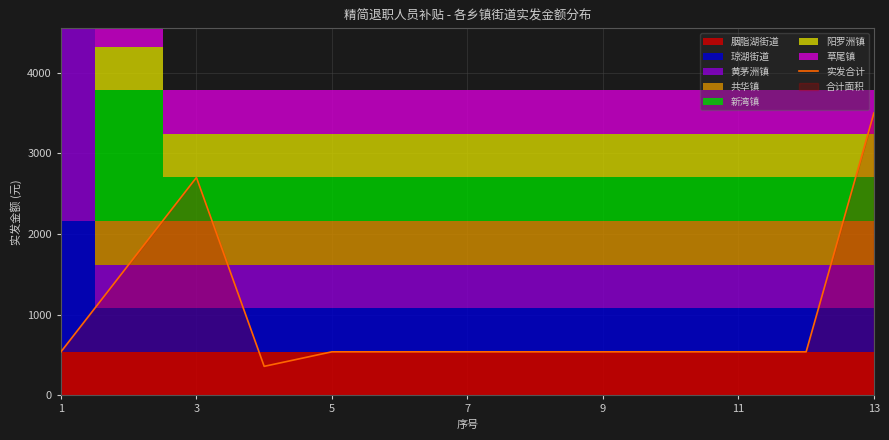

How many points are higher than both their immediate neighbors (excluding endpoints)?

1